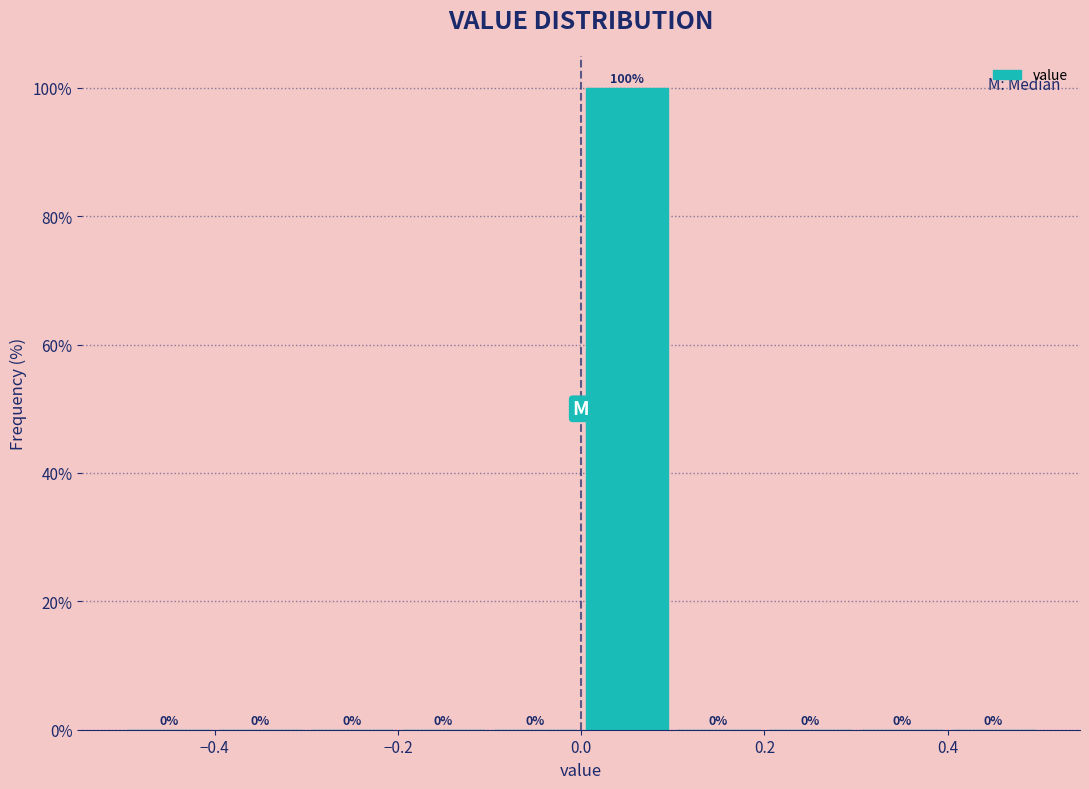

Which range on the x-axis has the tallest bar?

0.0 to 0.1